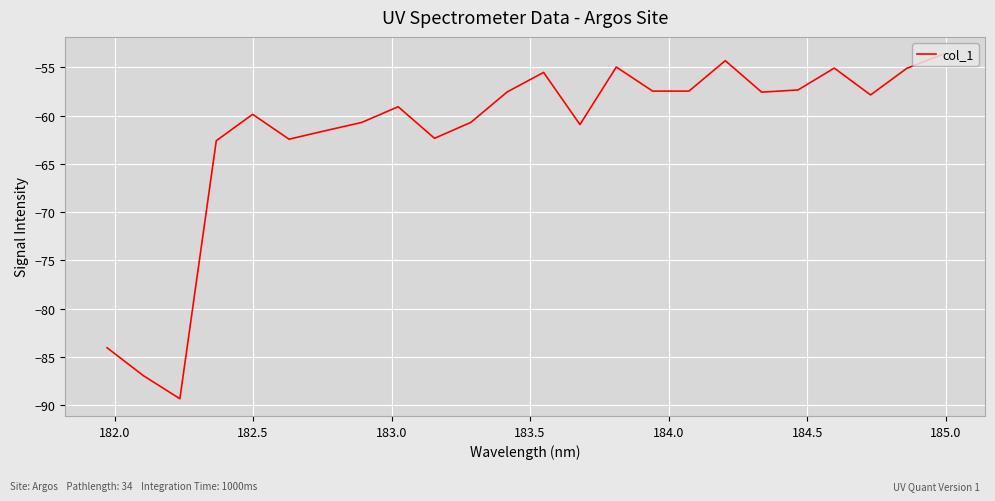

What is the difference between the maximum and minimum values?

35.7